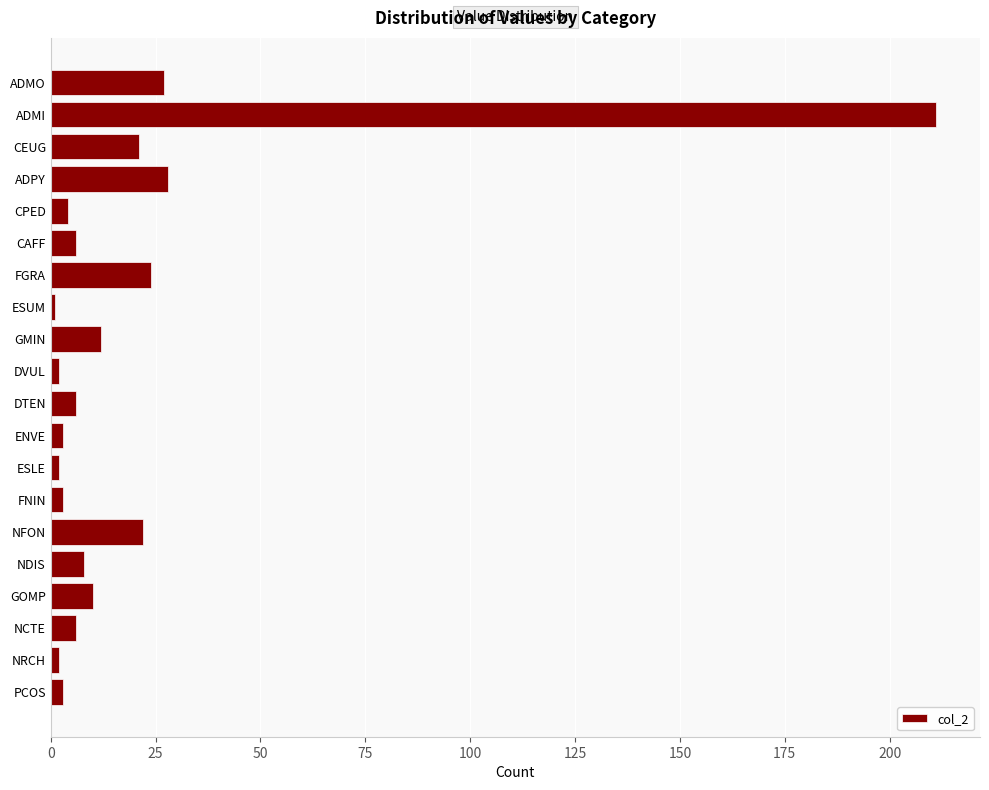

True or false: the data shows 5 at NFON.

False